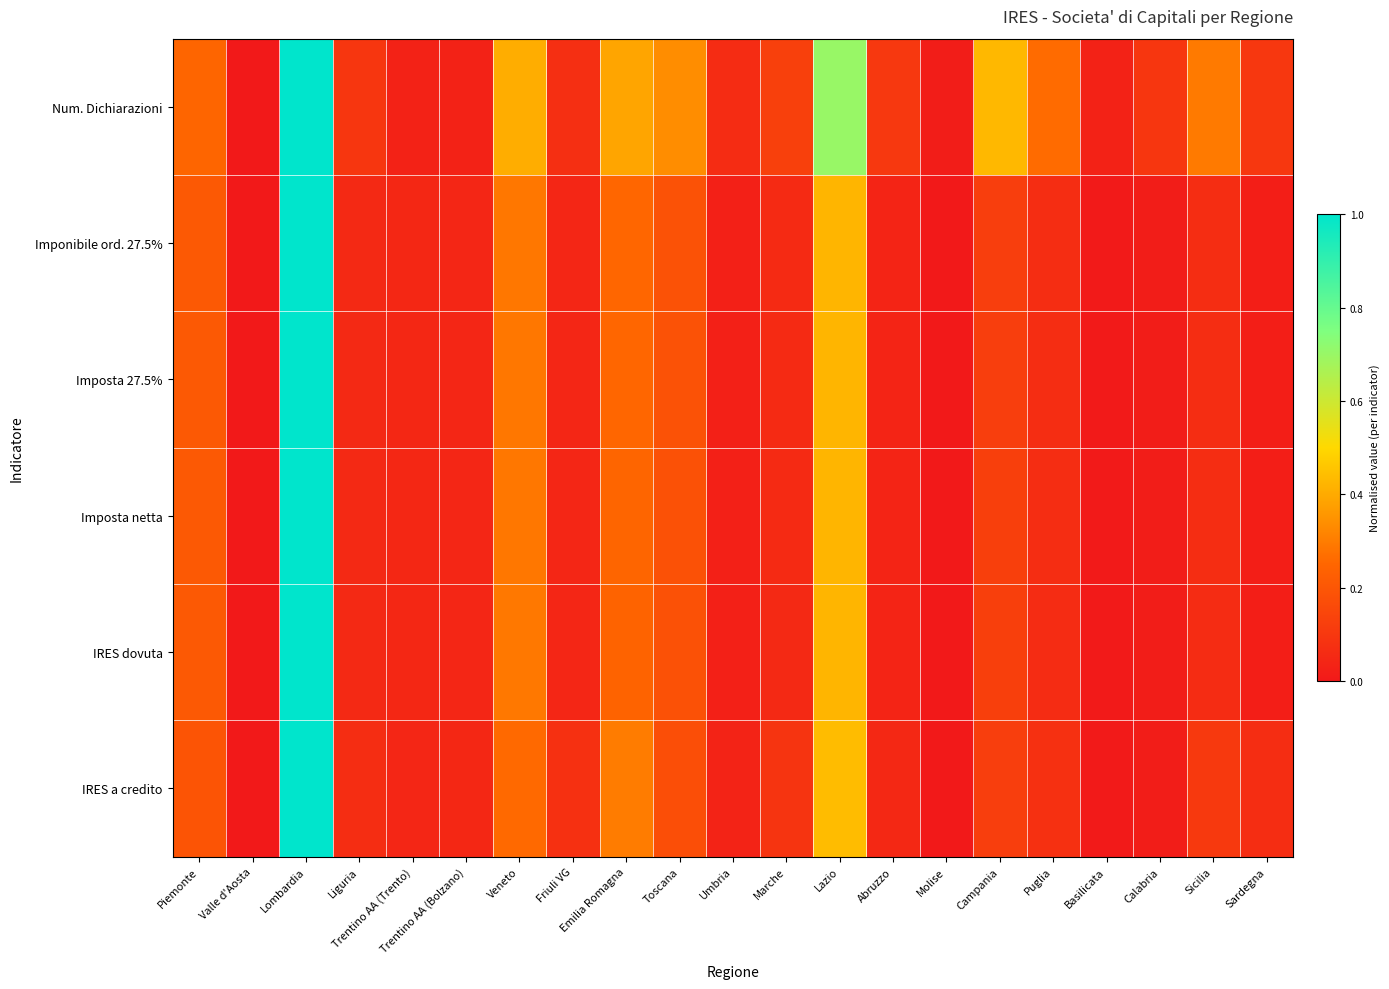

Which series has the widest spread of values?

Num. Dichiarazioni